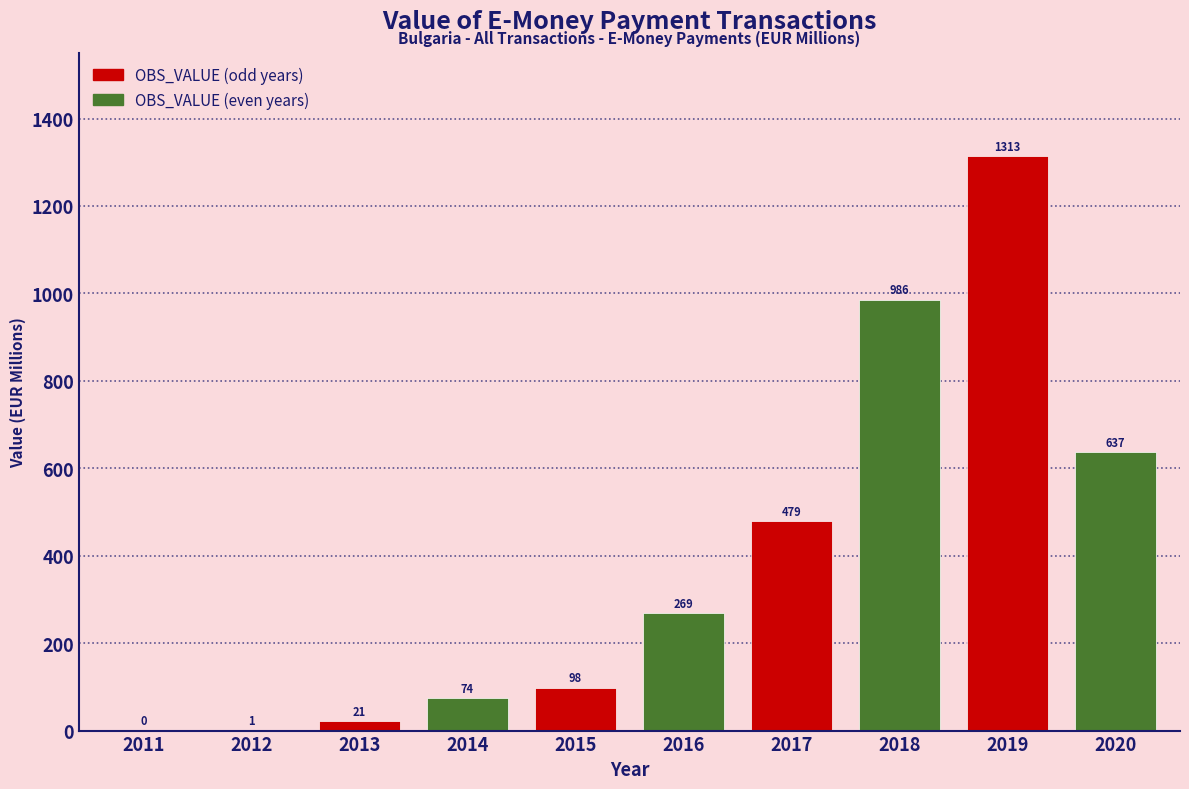

Read the value at 2020.

637.1